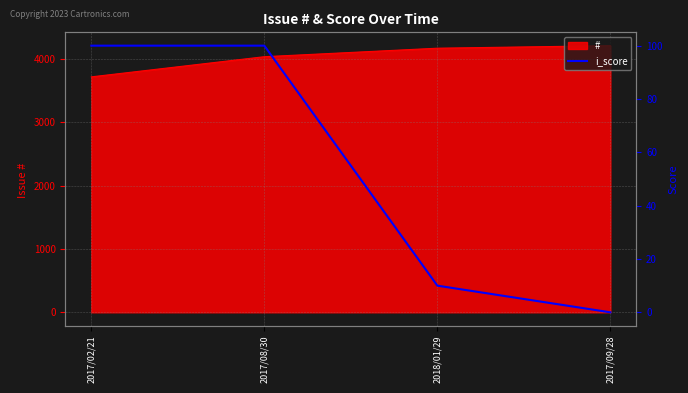

What is the sum of all values?

210